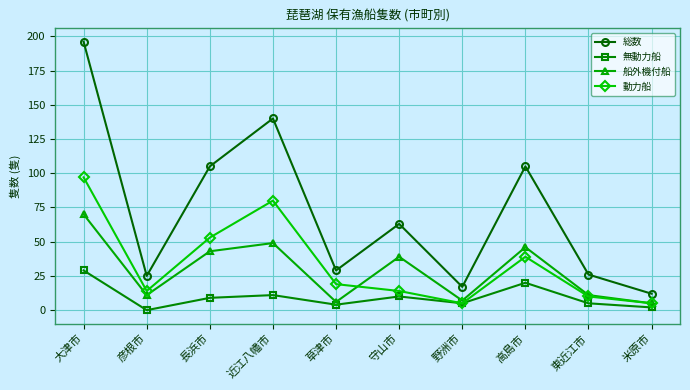

At 大津市, list the series in order from largest to smallest.

総数, 動力船, 船外機付船, 無動力船